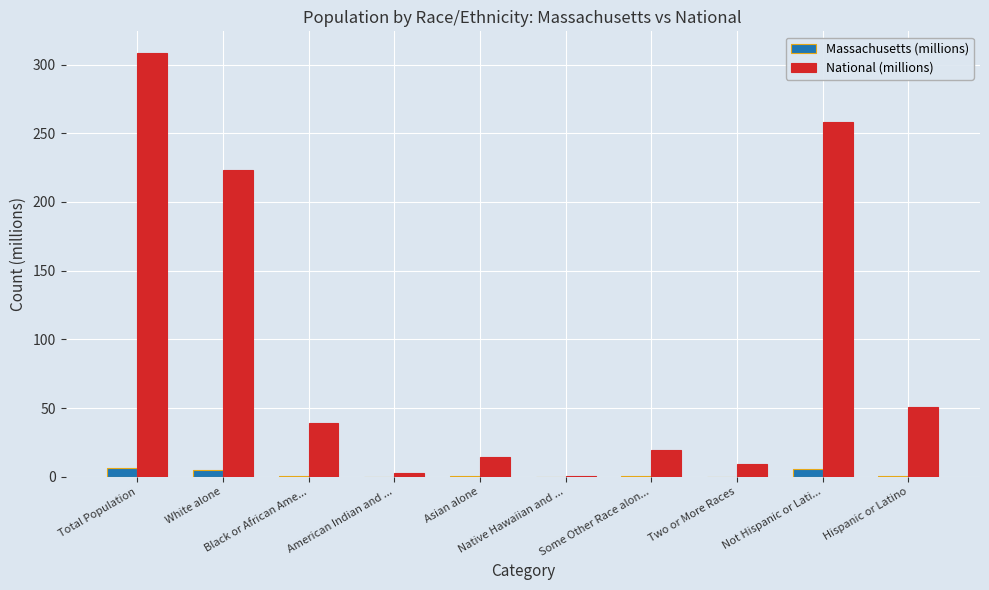

What is the sum of all National (millions) values?

926.2